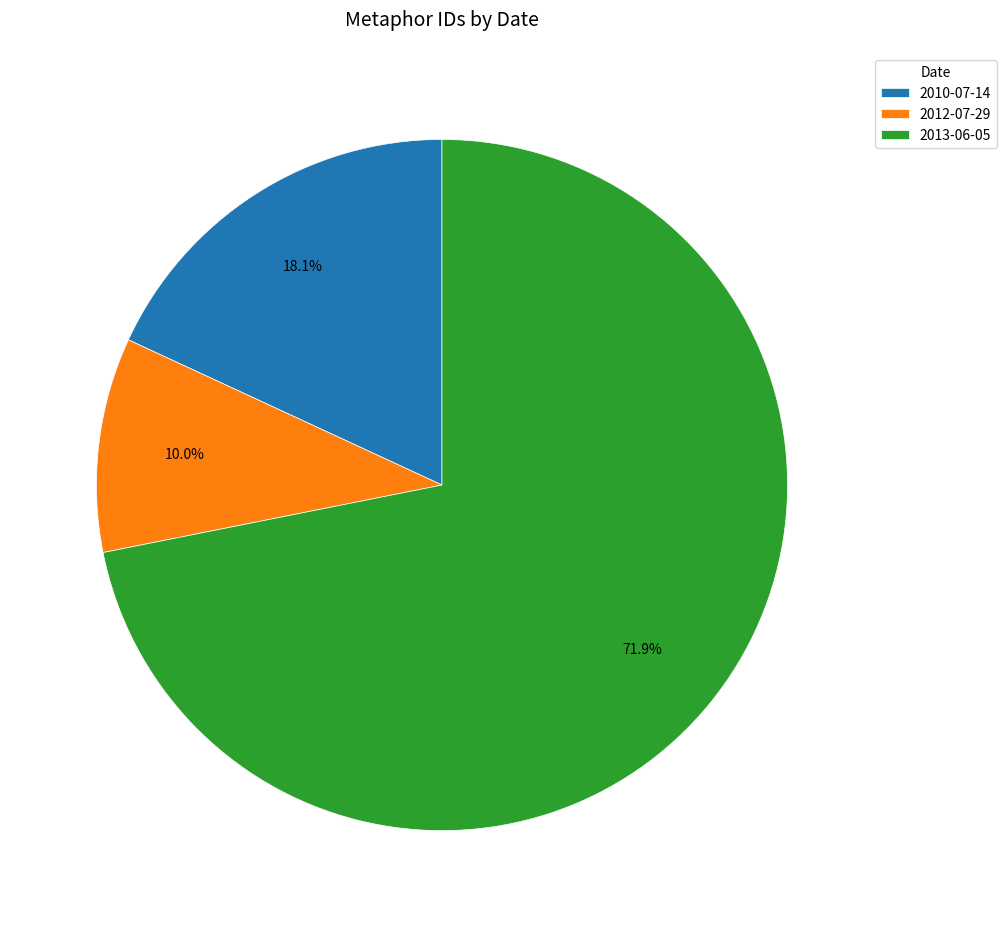

Between 2012-07-29 and 2010-07-14, which is larger?

2010-07-14